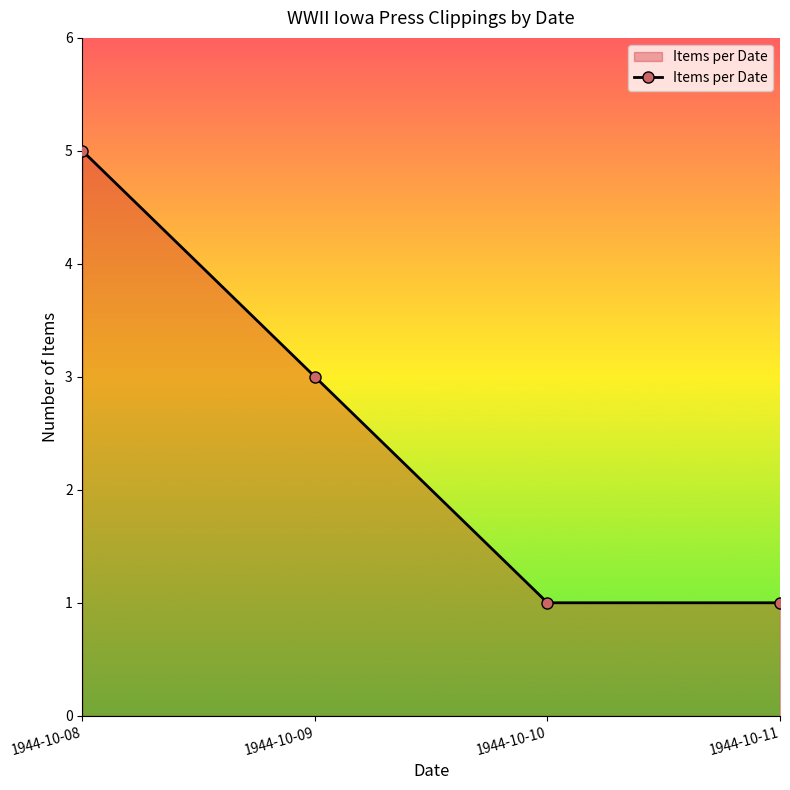

What is the maximum value shown in the chart?

5